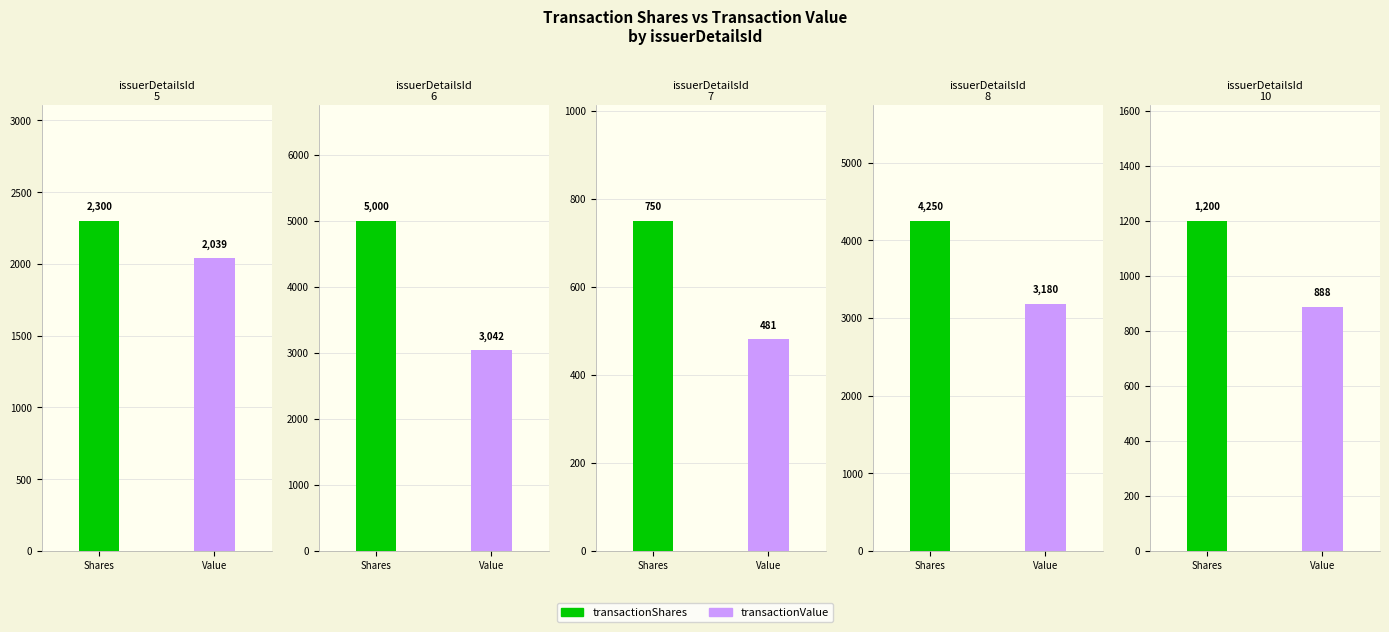

The value of transactionValue at 10 is 888. True or false?

True